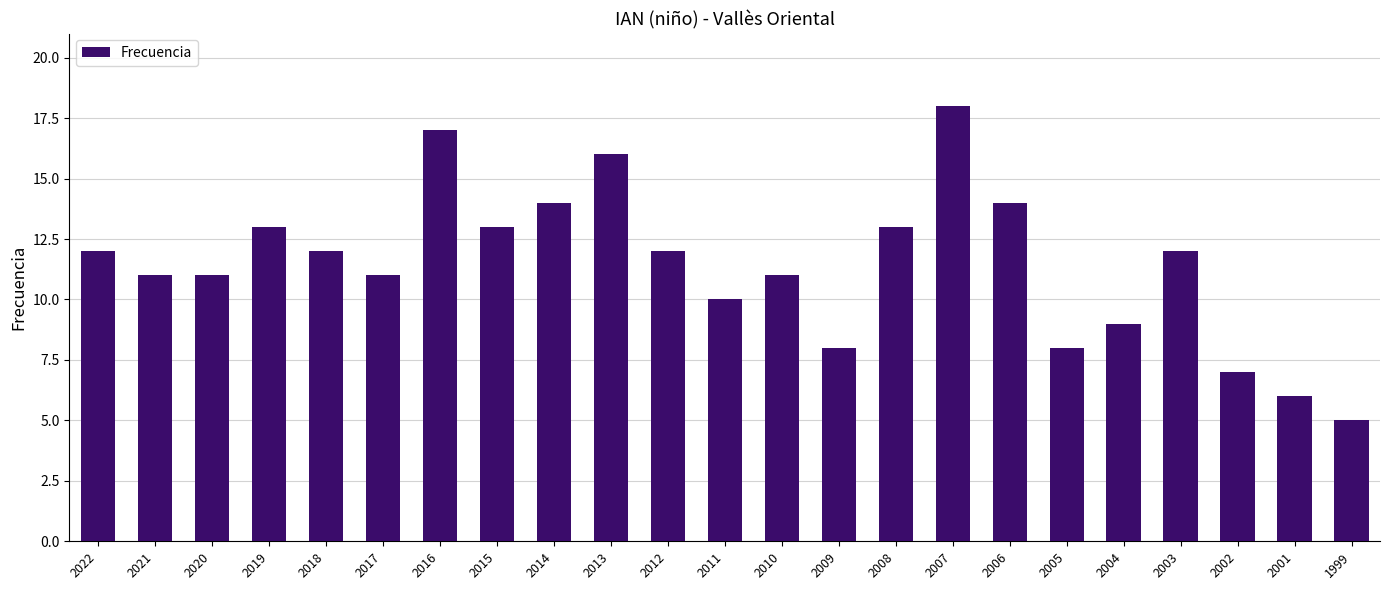

How many series are shown in this chart?

1